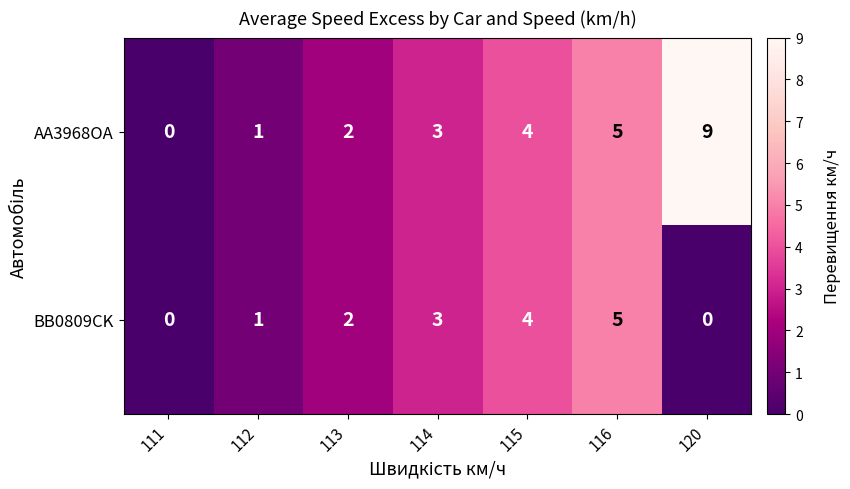

Is it true that AA3968OA equals 5 at 111?

False